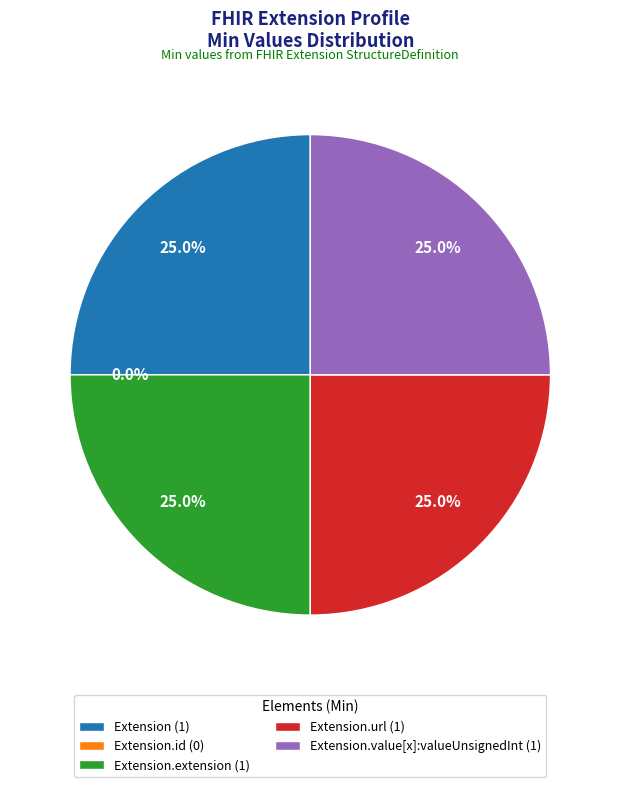

What percentage is the Extension.value[x]:valueUnsignedInt slice, to the nearest percent?

25%